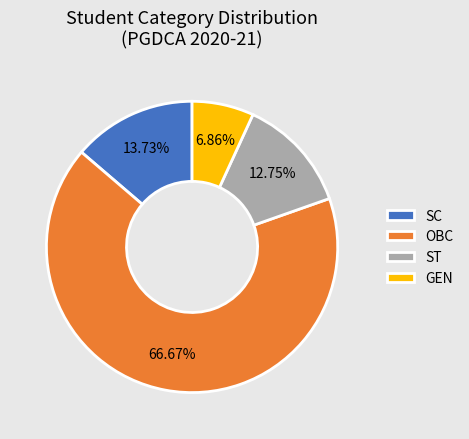

Rank the categories by value from lowest to highest.

GEN, ST, SC, OBC